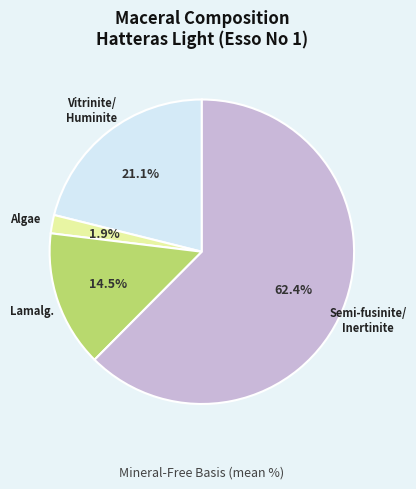

Count the number of slices in the pie.

4